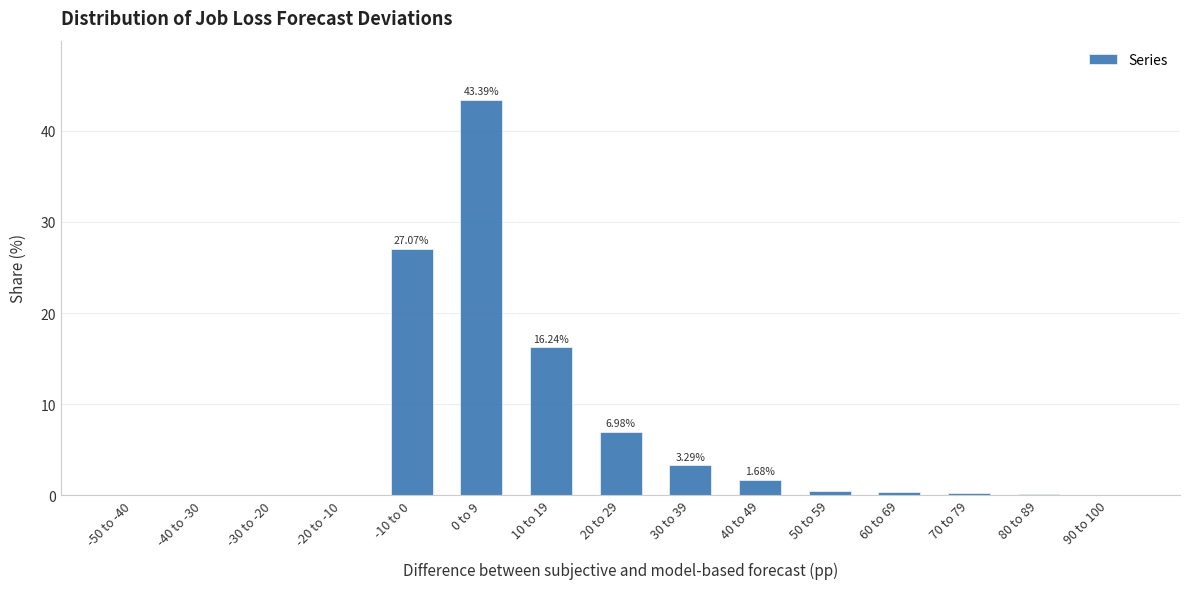

What is the change in value from -10 to 0 to 20 to 29?

-20.1